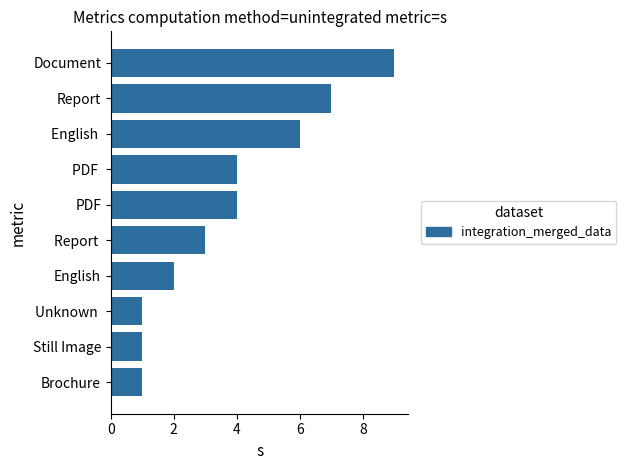

Reading bottom to top, what are all the values shown in this chart?

Brochure=1	Still Image=1	Unknown =1	English=2	Report =3	PDF=4	PDF =4	English =6	Report=7	Document=9